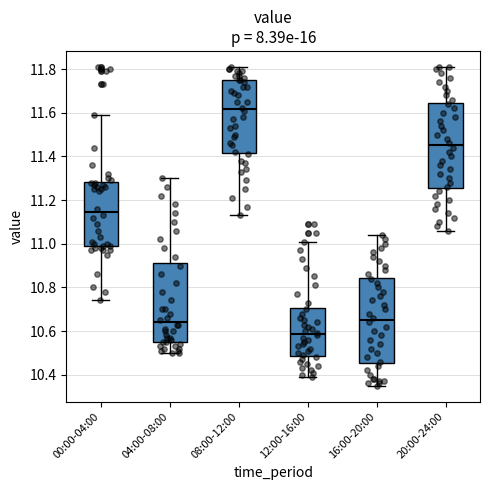

Reading left to right, read every box against the y-axis: the position of its median line, the range the box covers, and the ends of its whiskers. The values are not printed on the chart, so give them approximately, as read against the axis.

00:00-04:00: median 11.14, box 10.98 to 11.28, whiskers 10.74 to 11.60
04:00-08:00: median 10.64, box 10.56 to 10.92, whiskers 10.50 to 11.30
08:00-12:00: median 11.62, box 11.42 to 11.76, whiskers 11.14 to 11.82
12:00-16:00: median 10.58, box 10.48 to 10.70, whiskers 10.40 to 11.02
16:00-20:00: median 10.66, box 10.46 to 10.84, whiskers 10.36 to 11.04
20:00-24:00: median 11.46, box 11.26 to 11.64, whiskers 11.06 to 11.82